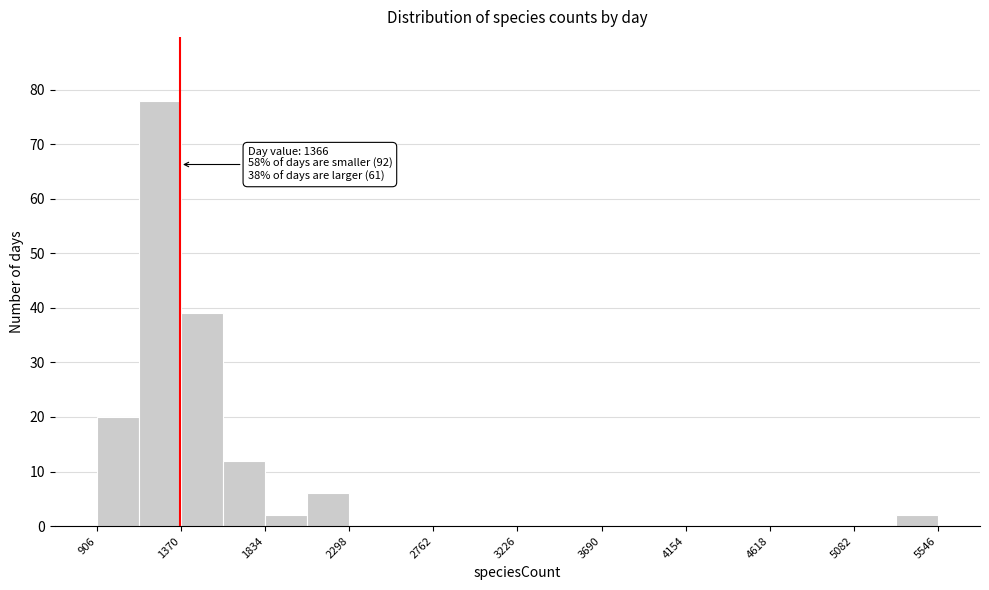

Which range on the x-axis has the tallest bar?

1150 to 1350